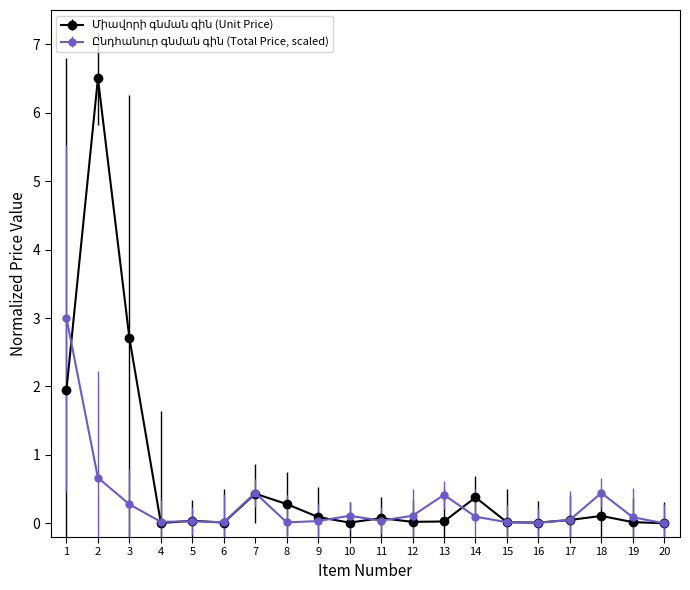

What is the greatest value displayed?

6.5